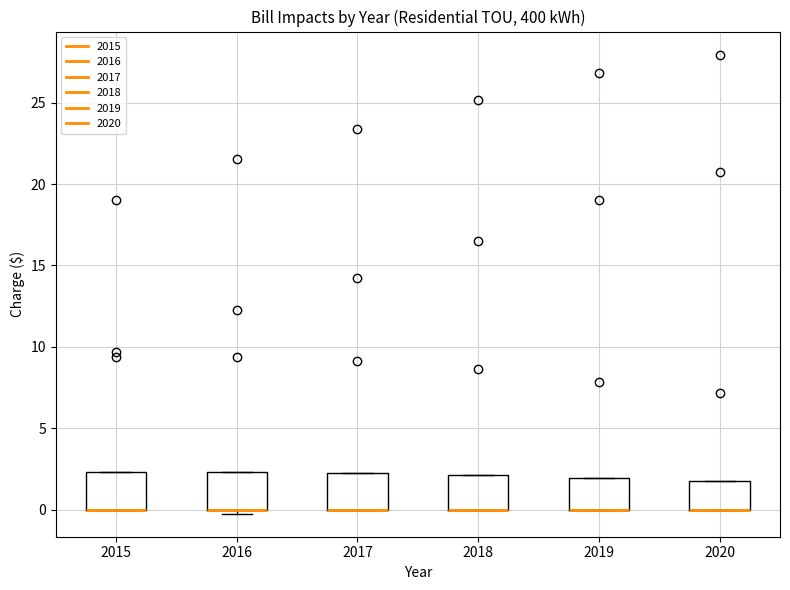

Reading left to right, transcribe this box plot: for each box, give where its median line is, the range the box spans, and where its two whiskers end, as read against the y-axis. The values are not printed on the chart, so give them approximately, as read against the axis.

2015: median 0.0 (drawn on the box's lower edge), box 0.0 to 2.5, whiskers 0.0 to 2.5
2016: median 0.0 (drawn on the box's lower edge), box 0.0 to 2.5, whiskers 0.0 (just below the box's lower edge) to 2.5
2017: median 0.0 (drawn on the box's lower edge), box 0.0 to 2.5, whiskers 0.0 to 2.5
2018: median 0.0 (drawn on the box's lower edge), box 0.0 to 2.0, whiskers 0.0 to 2.0
2019: median 0.0 (drawn on the box's lower edge), box 0.0 to 2.0, whiskers 0.0 to 2.0
2020: median 0.0 (drawn on the box's lower edge), box 0.0 to 2.0, whiskers 0.0 to 2.0